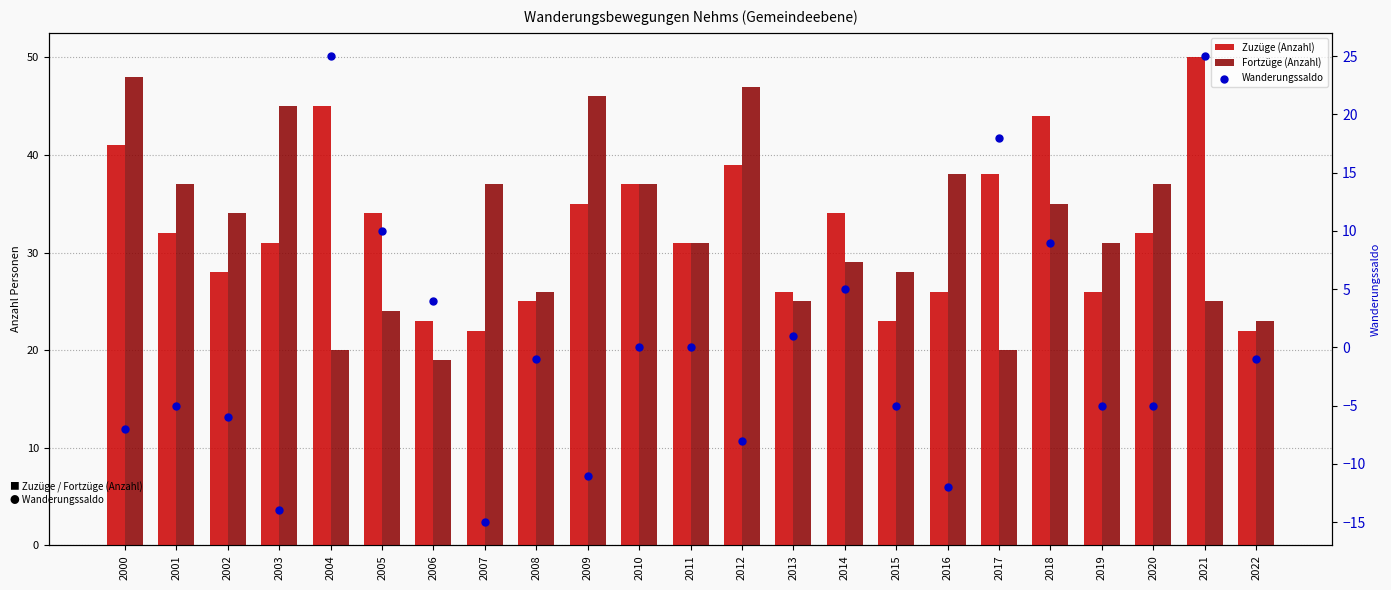

Which series contains the highest Y value?

Zuzüge (Anzahl)